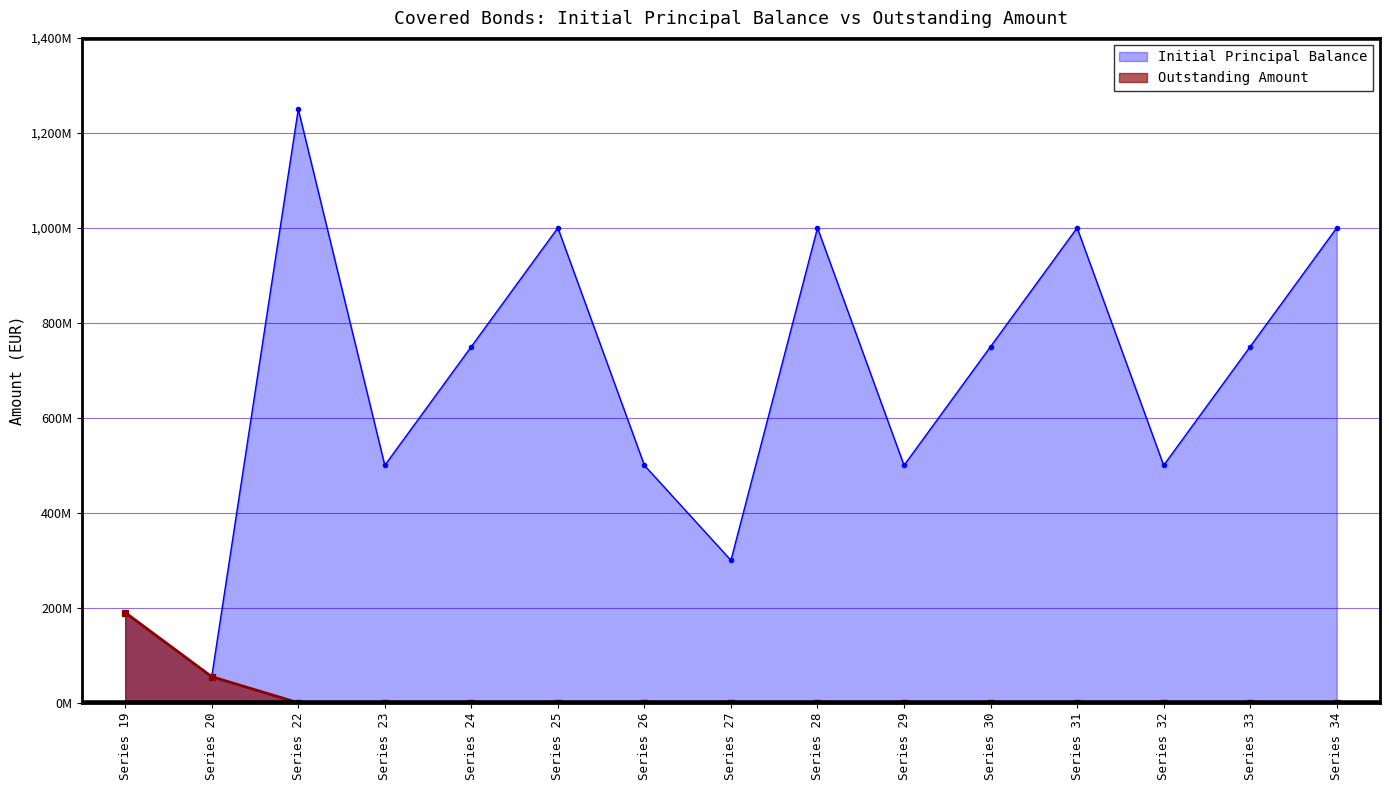

Where is Initial Principal Balance nearest to the value 652500000?

Series 24